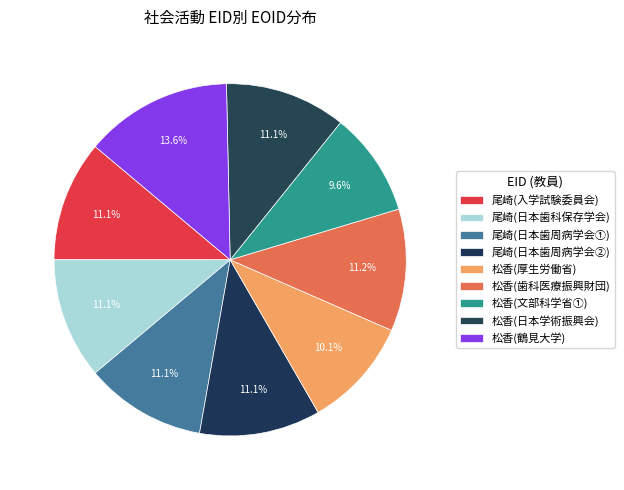

Count the number of slices in the pie.

9